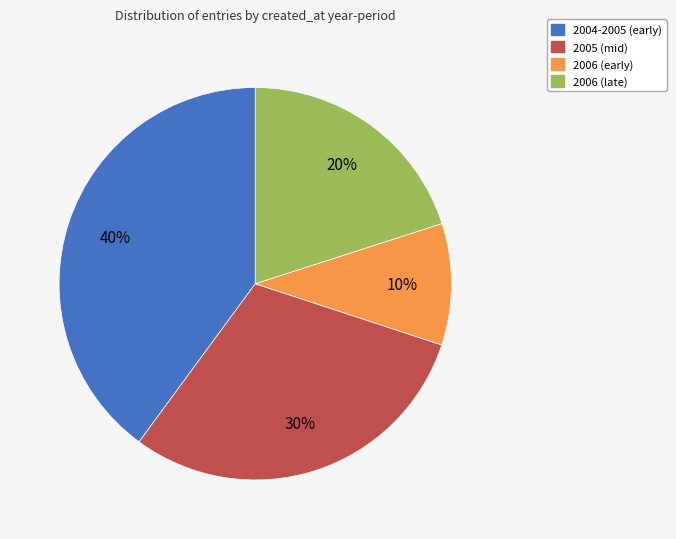

What is the largest slice in the pie chart?

2004-2005 (early)